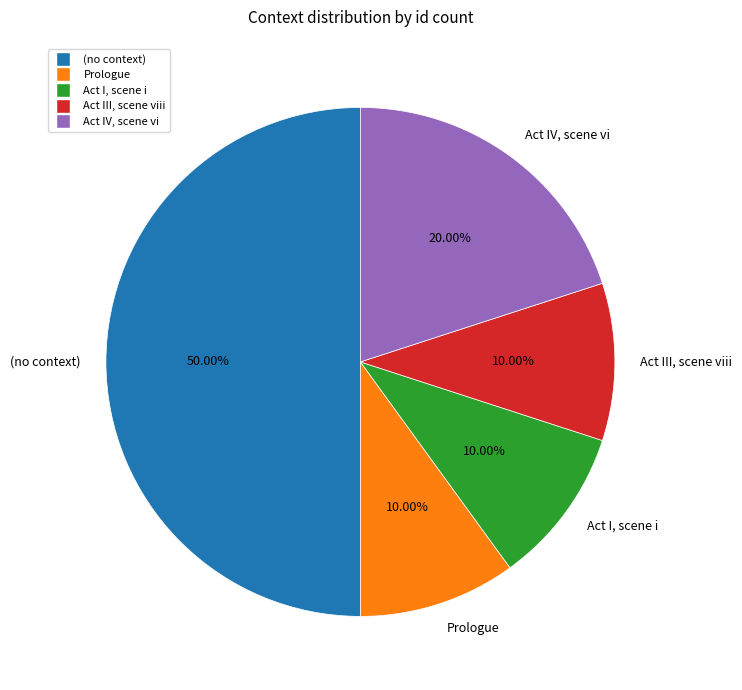

Which category has the biggest portion of the pie?

(no context)